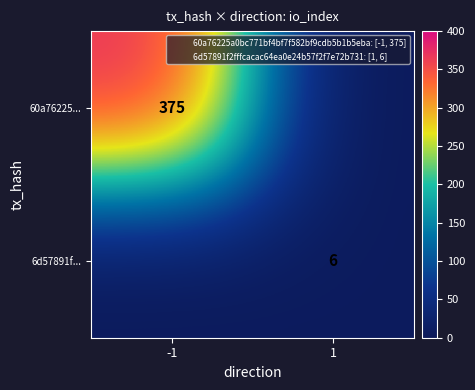

Is it true that 6d57891f... equals 6 at 1?

True